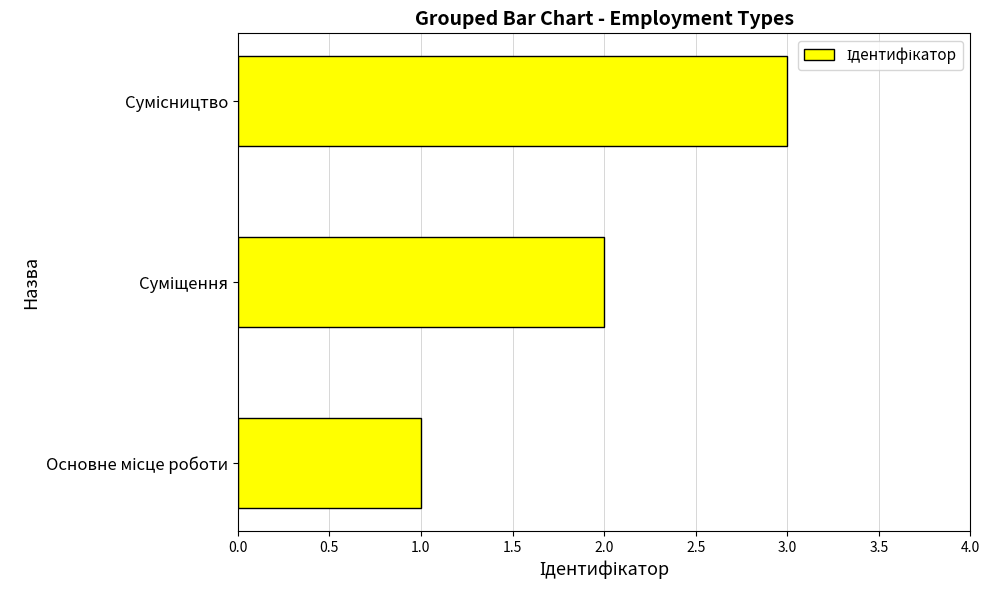

How many bars are there in total?

3